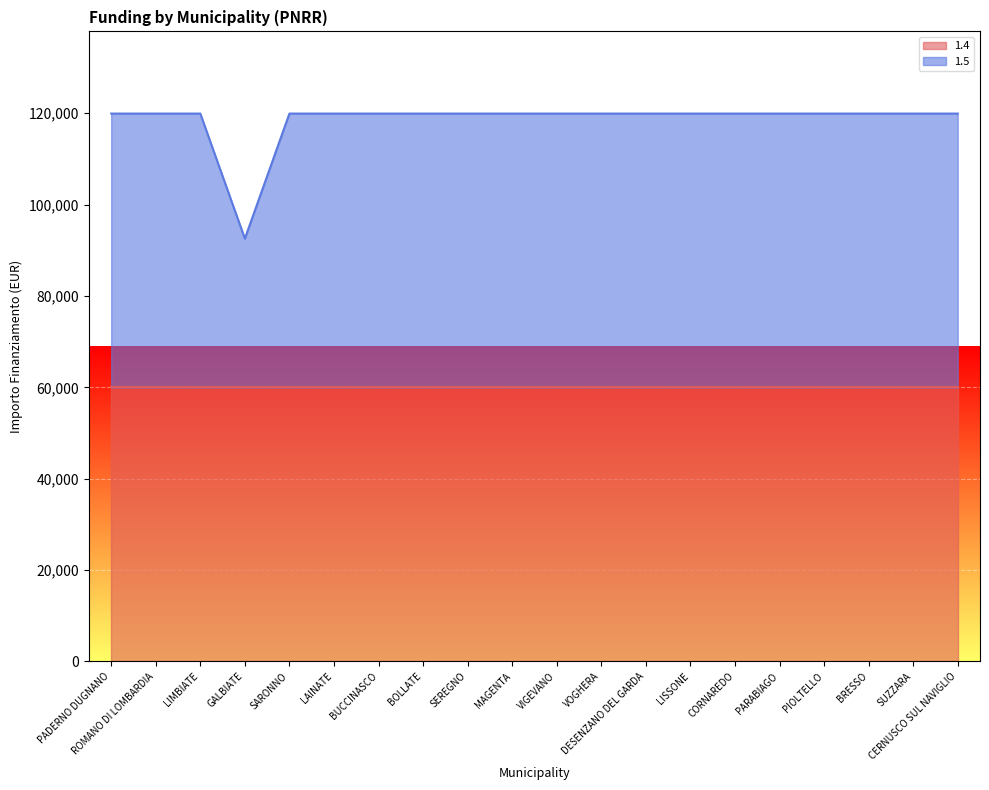

What is the label of the 11th point from the left?

VIGEVANO